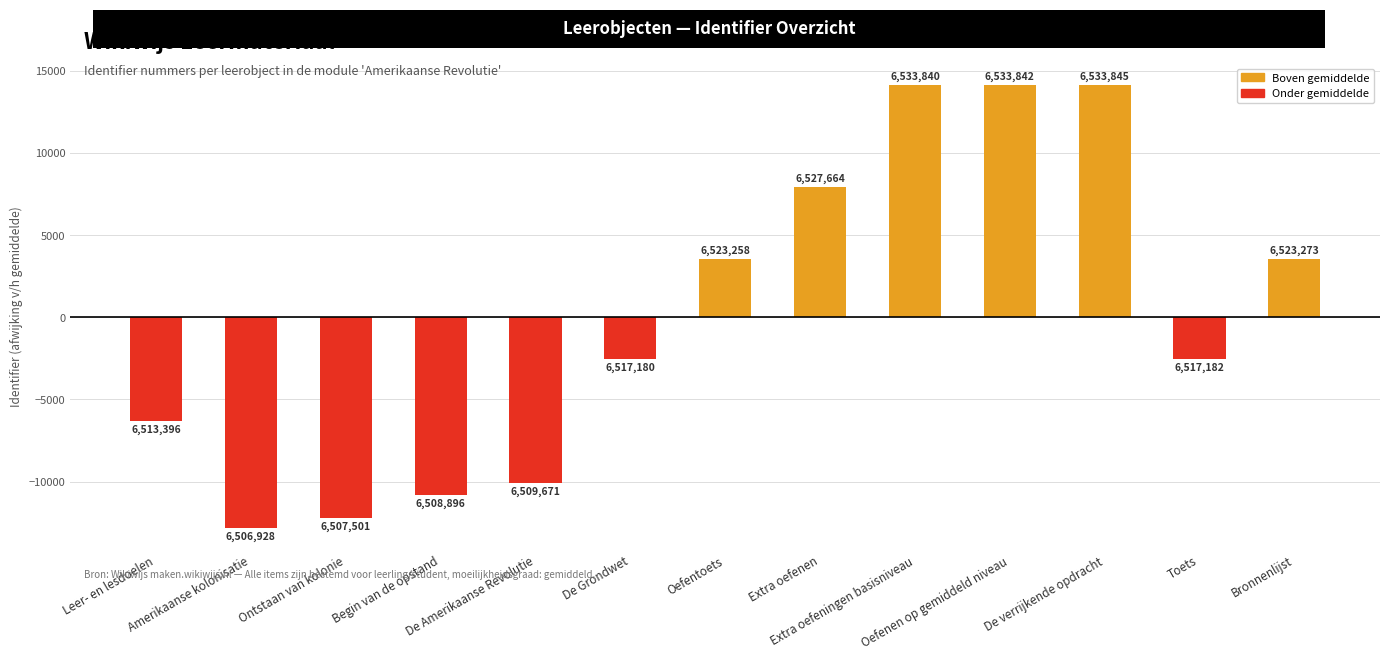

Between Ontstaan van kolonie and Amerikaanse kolonisatie, which is larger?

Ontstaan van kolonie